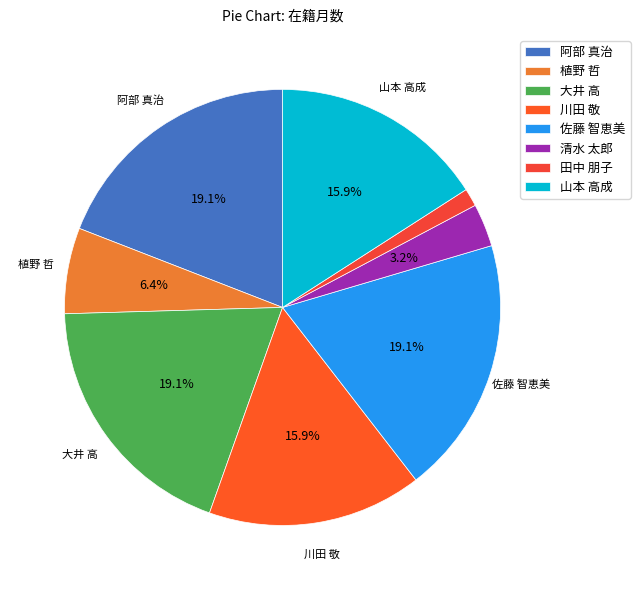

The 山本 高成 slice represents 7% of the pie. True or false?

False